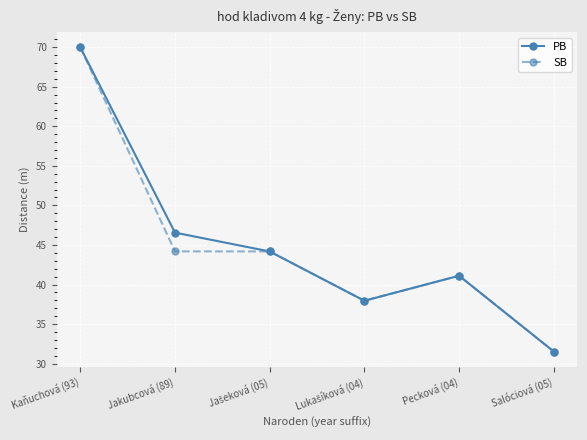

Is it true that PB equals 55.0 at Salóciová (05)?

False